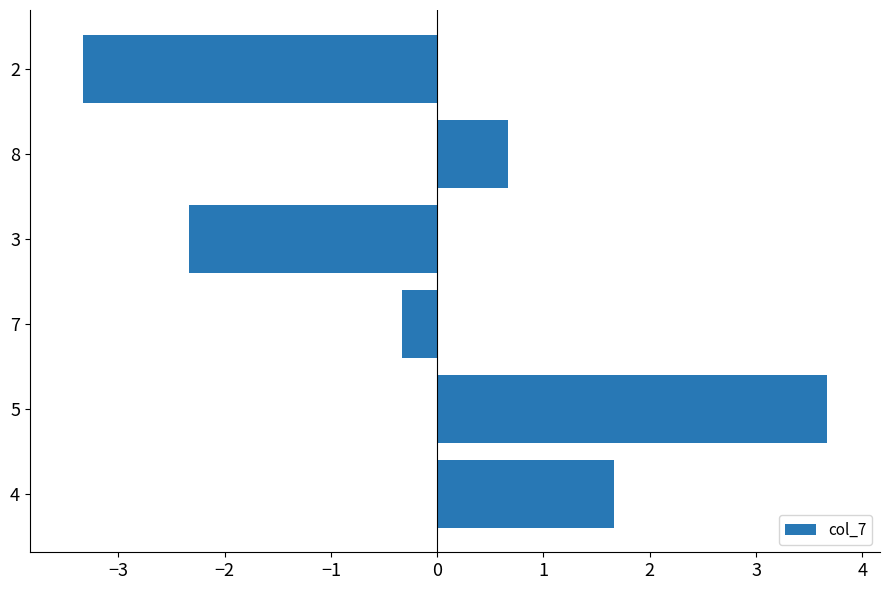

Rank the categories by value from lowest to highest.

2, 3, 7, 8, 4, 5